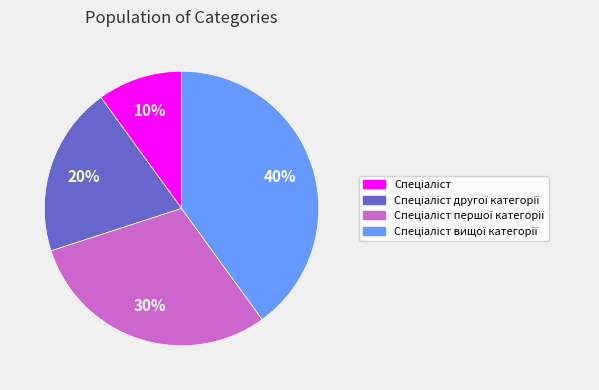

Is there any slice that represents more than half of the pie?

No